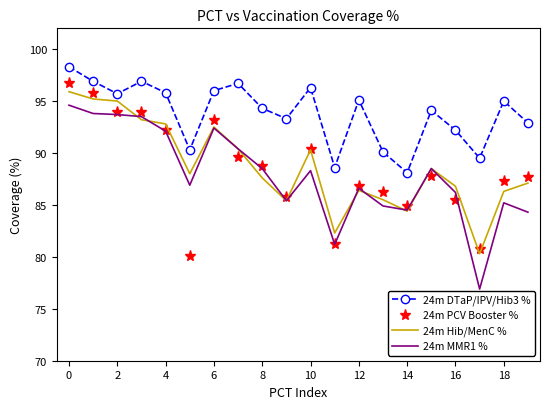

True or false: 24m MMR1 % and 24m DTaP/IPV/Hib3 % cross at least once.

False